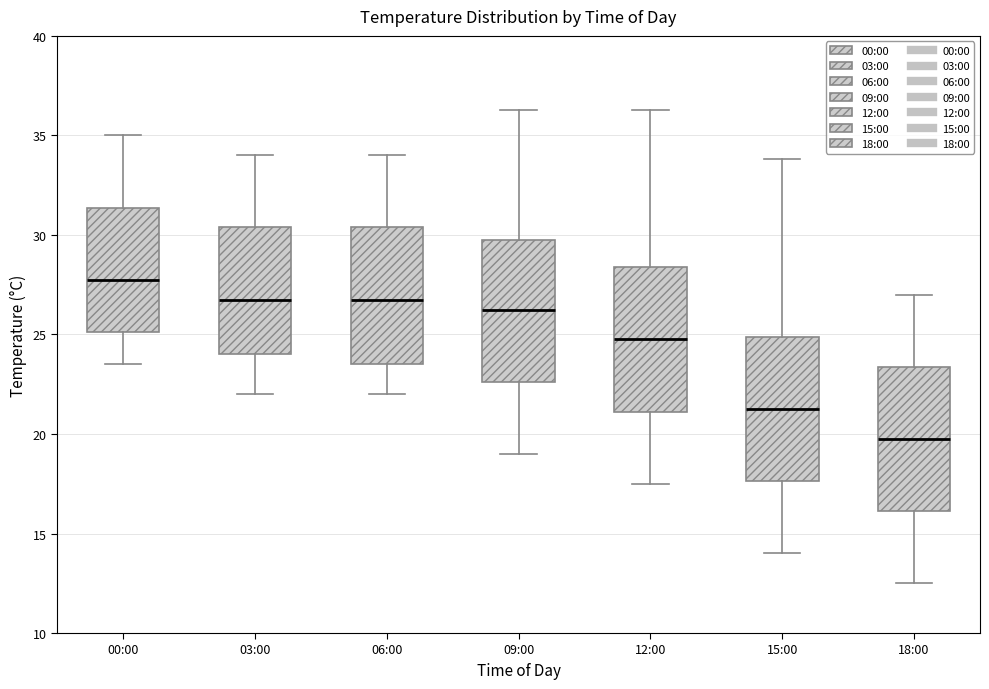

Reading left to right, transcribe this box plot: for each box, give where its median line is, the range the box spans, and where its two whiskers end, as read against the y-axis. The values are not printed on the chart, so give them approximately, as read against the axis.

00:00: median 28.0, box 25.0 to 31.5, whiskers 23.5 to 35.0
03:00: median 27.0, box 24.0 to 30.5, whiskers 22.0 to 34.0
06:00: median 27.0, box 23.5 to 30.5, whiskers 22.0 to 34.0
09:00: median 26.5, box 22.5 to 30.0, whiskers 19.0 to 36.5
12:00: median 25.0, box 21.0 to 28.5, whiskers 17.5 to 36.5
15:00: median 21.5, box 17.5 to 25.0, whiskers 14.0 to 34.0
18:00: median 20.0, box 16.0 to 23.5, whiskers 12.5 to 27.0